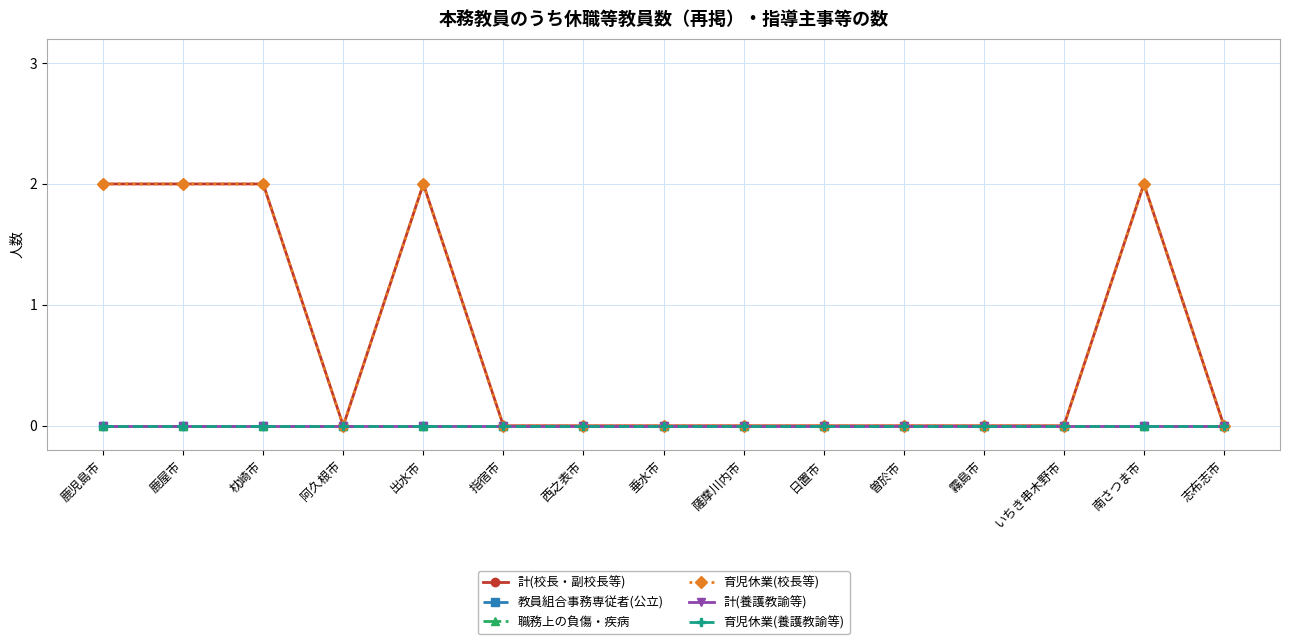

Reading right to left, transcribe all the data shown in this chart.

計(校長・副校長等): 0	2	0	0	0	0	0	0	0	0	2	0	2	2	2
教員組合事務専従者(公立): 0	0	0	0	0	0	0	0	0	0	0	0	0	0	0
職務上の負傷・疾病: 0	0	0	0	0	0	0	0	0	0	0	0	0	0	0
育児休業(校長等): 0	2	0	0	0	0	0	0	0	0	2	0	2	2	2
計(養護教諭等): 0	0	0	0	0	0	0	0	0	0	0	0	0	0	0
育児休業(養護教諭等): 0	0	0	0	0	0	0	0	0	0	0	0	0	0	0